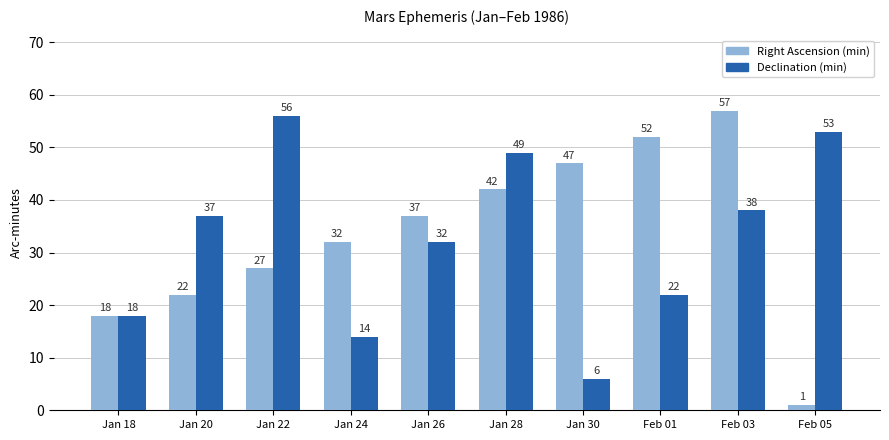

Is the value of Right Ascension (min) at Feb 05 greater than the value of Declination (min) at Jan 24?

No